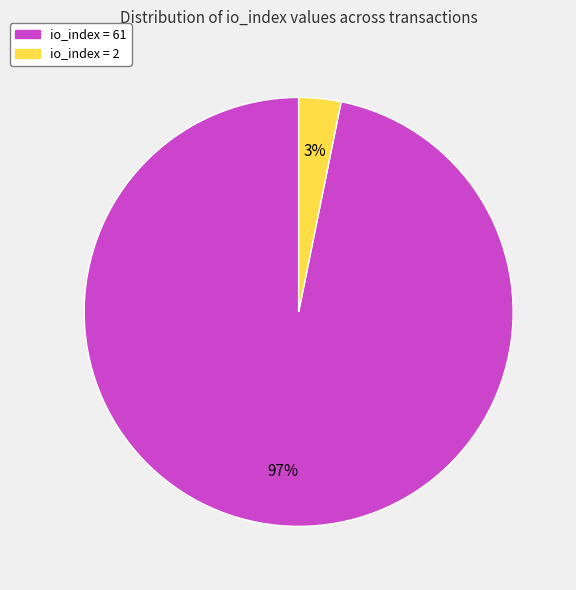

Is there any slice that represents more than half of the pie?

Yes